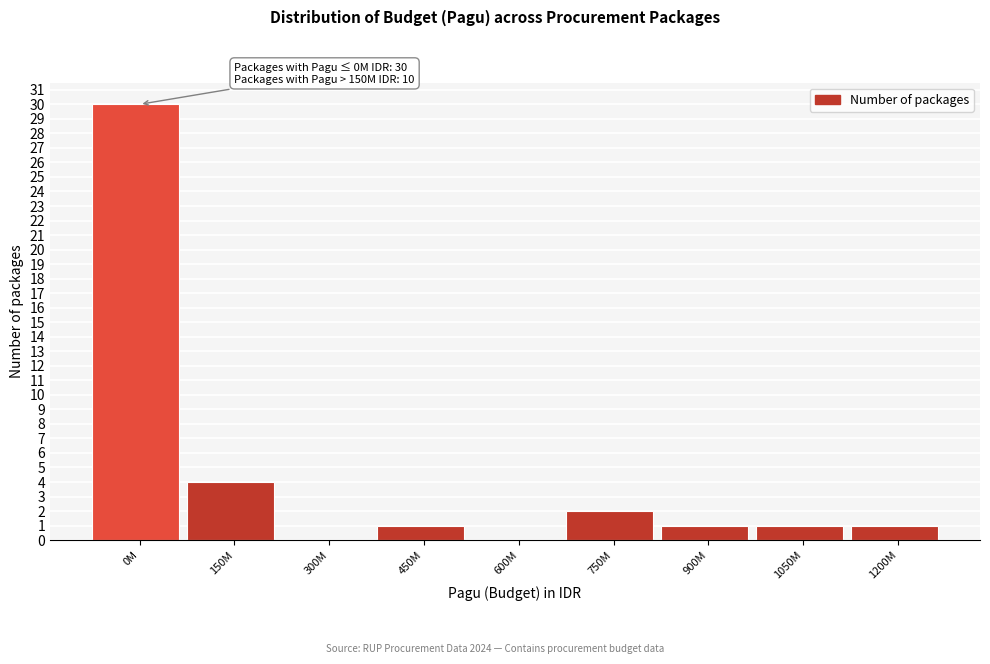

Reading right to left, list all the values displayed in this chart.

1200M=1	1050M=1	900M=1	750M=2	600M=0	450M=1	300M=0	150M=4	0M=30